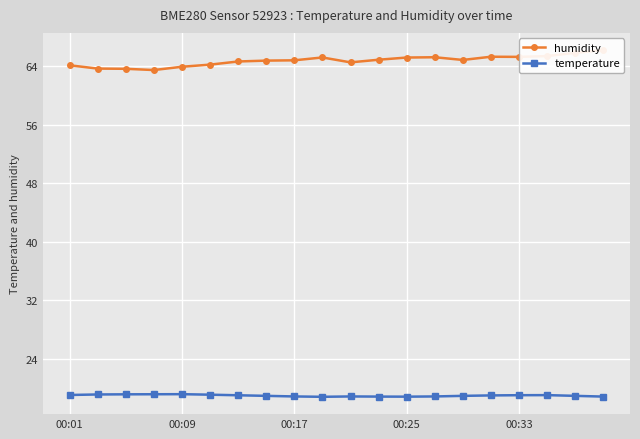

At which category is the sum across all series the highest?

19